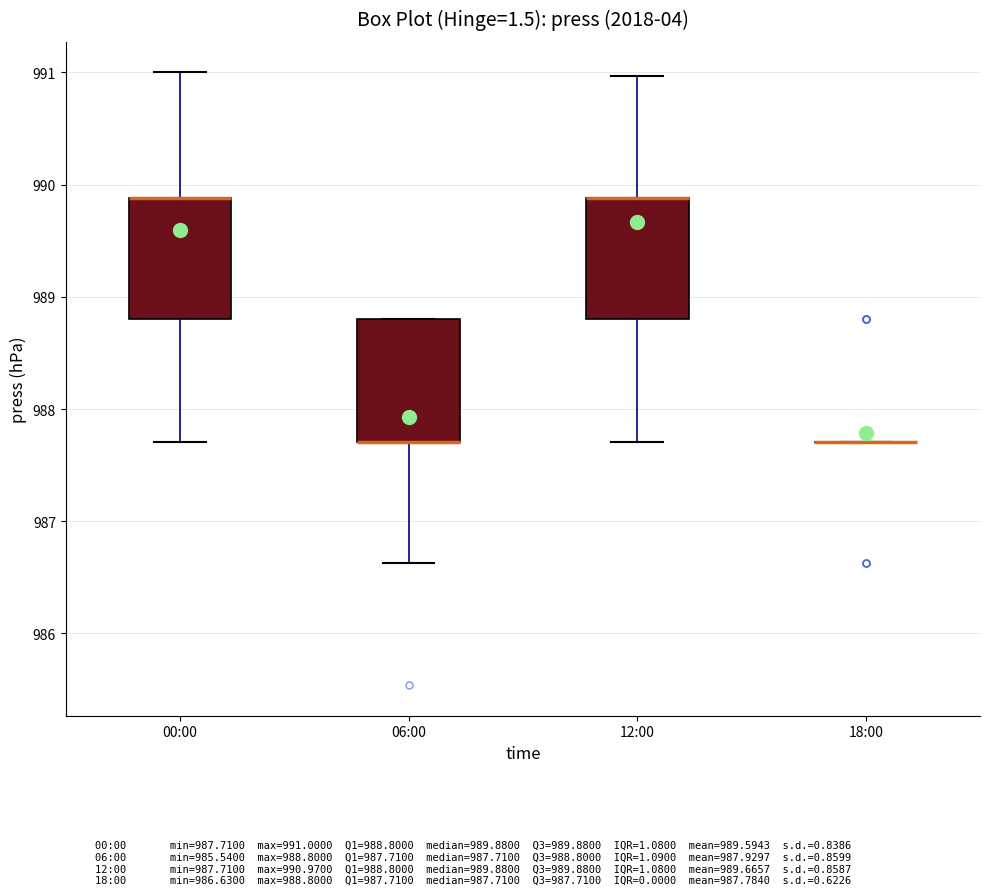

Reading left to right, read every box against the y-axis: the position of its median line, the range the box covers, and the ends of its whiskers. The values are not printed on the chart, so give them approximately, as read against the axis.

00:00: median 989.9 (drawn on the box's upper edge), box 988.8 to 989.9, whiskers 987.7 to 991.0
06:00: median 987.7 (drawn on the box's lower edge), box 987.7 to 988.8, whiskers 986.6 to 988.8
12:00: median 989.9 (drawn on the box's upper edge), box 988.8 to 989.9, whiskers 987.7 to 991.0
18:00: box collapsed to a line at 987.7, whiskers 987.7 to 987.7